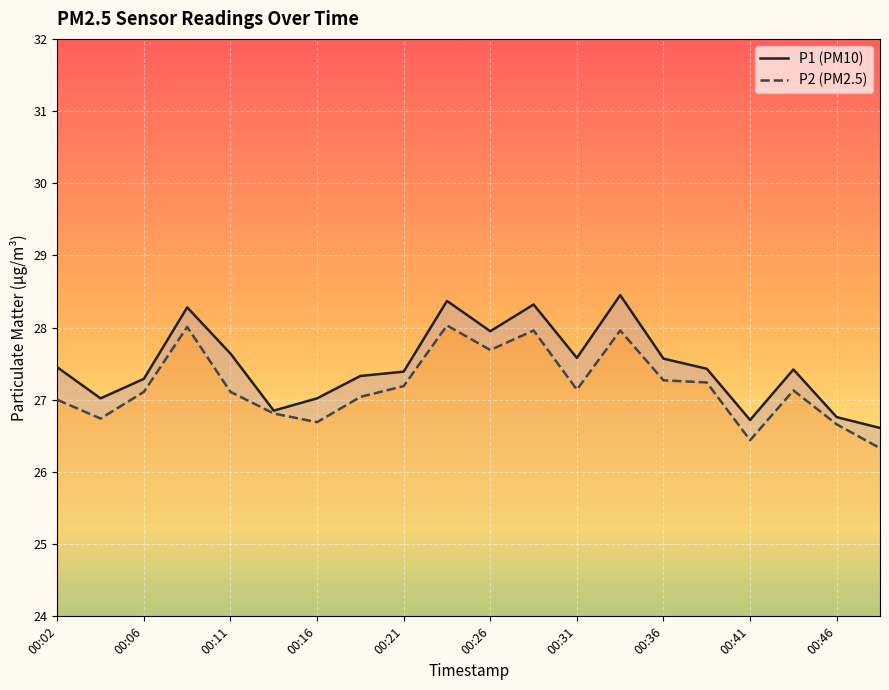

How many values in the P2 series are below 27?

6